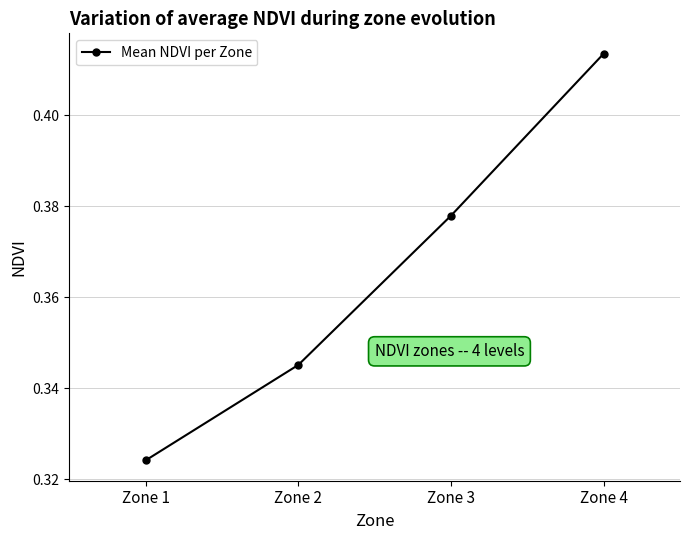

List the labels in order of value, smallest first.

Zone 1, Zone 2, Zone 3, Zone 4